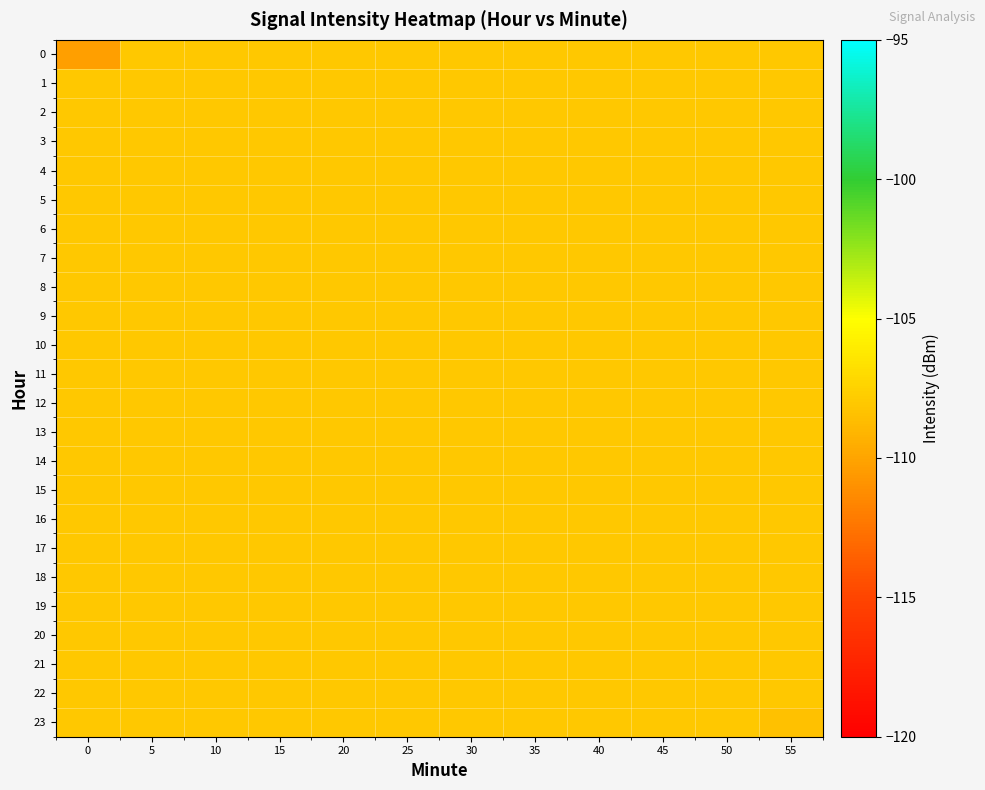

Reading right to left, transcribe all the data shown in this chart.

0: 55=-108.0	50=-108.0	45=-108.0	40=-108.0	35=-108.0	30=-108.0	25=-108.0	20=-108.0	15=-108.0	10=-108.0	5=-108.0	0=-110.3
1: 55=-108.0	50=-108.0	45=-108.0	40=-108.0	35=-108.0	30=-108.0	25=-108.0	20=-108.0	15=-108.0	10=-108.0	5=-108.0	0=-108.0
2: 55=-108.0	50=-108.0	45=-108.0	40=-108.0	35=-108.0	30=-108.0	25=-108.0	20=-108.0	15=-108.0	10=-108.0	5=-108.0	0=-108.0
3: 55=-108.0	50=-108.0	45=-108.0	40=-108.0	35=-108.0	30=-108.0	25=-108.0	20=-108.0	15=-108.0	10=-108.0	5=-108.0	0=-108.0
4: 55=-108.0	50=-108.0	45=-108.0	40=-108.0	35=-108.0	30=-108.0	25=-108.0	20=-108.0	15=-108.0	10=-108.0	5=-108.0	0=-108.0
5: 55=-108.0	50=-108.0	45=-108.0	40=-108.0	35=-108.0	30=-108.0	25=-108.0	20=-108.0	15=-108.0	10=-108.0	5=-108.0	0=-108.0
6: 55=-108.0	50=-108.0	45=-108.0	40=-108.0	35=-108.0	30=-108.0	25=-108.0	20=-108.0	15=-108.0	10=-108.0	5=-108.0	0=-108.0
7: 55=-108.0	50=-108.0	45=-108.0	40=-108.0	35=-108.0	30=-108.0	25=-108.0	20=-108.0	15=-108.0	10=-108.0	5=-108.0	0=-108.0
8: 55=-108.0	50=-108.0	45=-108.0	40=-108.0	35=-108.0	30=-108.0	25=-108.0	20=-108.0	15=-108.0	10=-108.0	5=-108.0	0=-108.0
9: 55=-108.0	50=-108.0	45=-108.0	40=-108.0	35=-108.0	30=-108.0	25=-108.0	20=-108.0	15=-108.0	10=-108.0	5=-108.0	0=-108.0
10: 55=-108.0	50=-108.0	45=-108.0	40=-108.0	35=-108.0	30=-108.0	25=-108.0	20=-108.0	15=-108.0	10=-108.0	5=-108.0	0=-108.0
11: 55=-108.0	50=-108.0	45=-108.0	40=-108.0	35=-108.0	30=-108.0	25=-108.0	20=-108.0	15=-108.0	10=-108.0	5=-108.0	0=-108.0
12: 55=-108.0	50=-108.0	45=-108.0	40=-108.0	35=-108.0	30=-108.0	25=-108.0	20=-108.0	15=-108.0	10=-108.0	5=-108.0	0=-108.0
13: 55=-108.0	50=-108.0	45=-108.0	40=-108.0	35=-108.0	30=-108.0	25=-108.0	20=-108.0	15=-108.0	10=-108.0	5=-108.0	0=-108.0
14: 55=-108.0	50=-108.0	45=-108.0	40=-108.0	35=-108.0	30=-108.0	25=-108.0	20=-108.0	15=-108.0	10=-108.0	5=-108.0	0=-108.0
15: 55=-108.0	50=-108.0	45=-108.0	40=-108.0	35=-108.0	30=-108.0	25=-108.0	20=-108.0	15=-108.0	10=-108.0	5=-108.0	0=-108.0
16: 55=-108.0	50=-108.0	45=-108.0	40=-108.0	35=-108.0	30=-108.0	25=-108.0	20=-108.0	15=-108.0	10=-108.0	5=-108.0	0=-108.0
17: 55=-108.0	50=-108.0	45=-108.0	40=-108.0	35=-108.0	30=-108.0	25=-108.0	20=-108.0	15=-108.0	10=-108.0	5=-108.0	0=-108.0
18: 55=-108.0	50=-108.0	45=-108.0	40=-108.0	35=-108.0	30=-108.0	25=-108.0	20=-108.0	15=-108.0	10=-108.0	5=-108.0	0=-108.0
19: 55=-108.0	50=-108.0	45=-108.0	40=-108.0	35=-108.0	30=-108.0	25=-108.0	20=-108.0	15=-108.0	10=-108.0	5=-108.0	0=-108.0
20: 55=-108.0	50=-108.0	45=-108.0	40=-108.0	35=-108.0	30=-108.0	25=-108.0	20=-108.0	15=-108.0	10=-108.0	5=-108.0	0=-108.0
21: 55=-108.0	50=-108.0	45=-108.0	40=-108.0	35=-108.0	30=-108.0	25=-108.0	20=-108.0	15=-108.0	10=-108.0	5=-108.0	0=-108.0
22: 55=-108.0	50=-108.0	45=-108.0	40=-108.0	35=-108.0	30=-108.0	25=-108.0	20=-108.0	15=-108.0	10=-108.0	5=-108.0	0=-108.0
23: 55=-108.4	50=-108.0	45=-108.0	40=-108.0	35=-108.0	30=-108.0	25=-108.0	20=-108.0	15=-108.0	10=-108.0	5=-108.0	0=-108.0